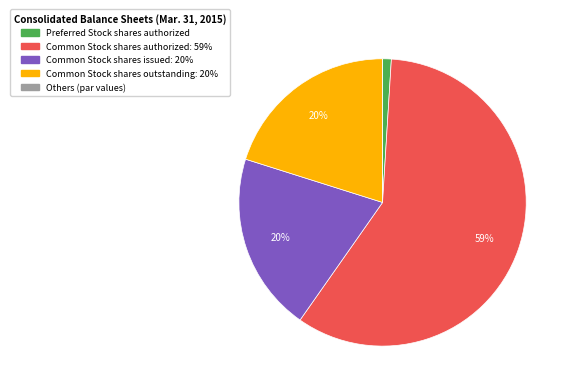

To the nearest percent, what is the average slice percentage?

20%